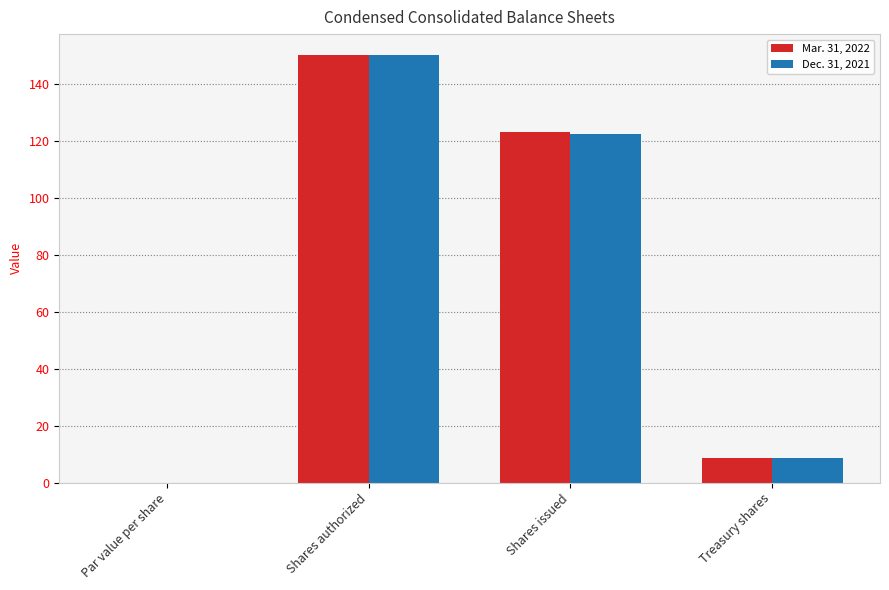

Between Shares authorized and Treasury shares, which series saw the biggest shift?

Dec. 31, 2021